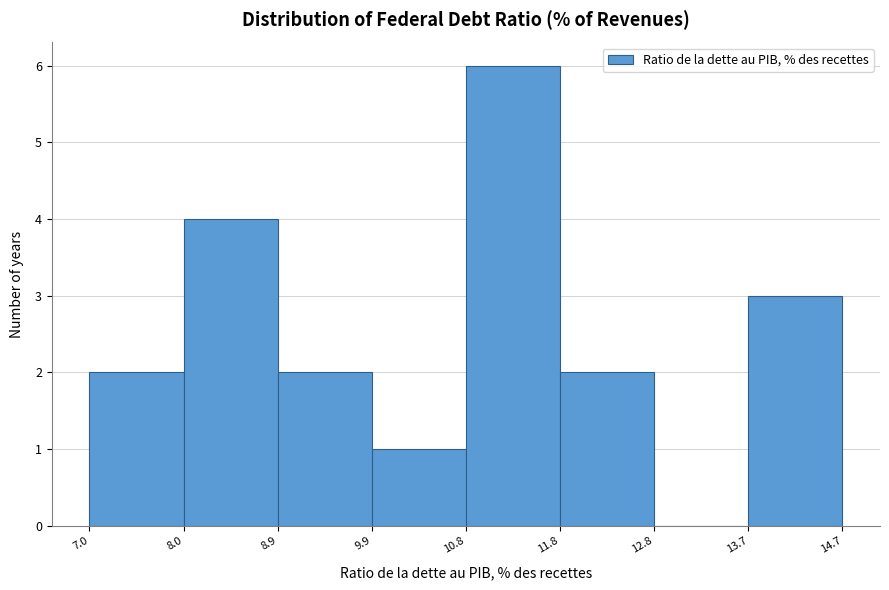

Which range on the x-axis has the tallest bar?

10.8 to 11.8